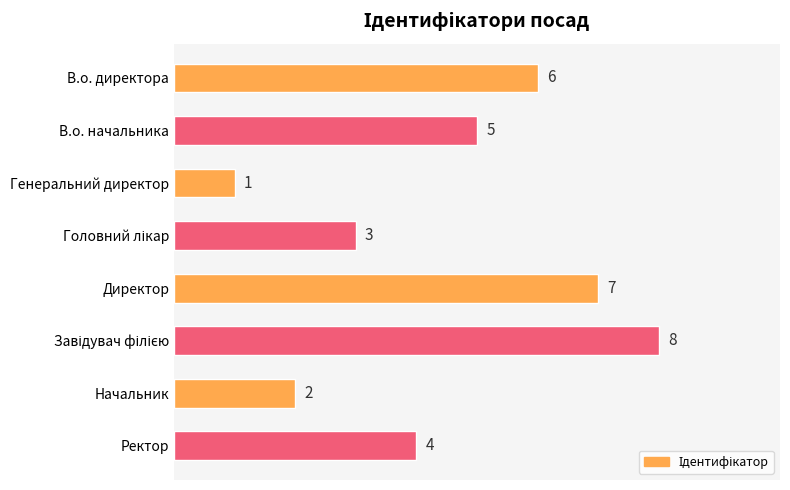

Between Генеральний директор and В.о. директора, which is larger?

В.о. директора